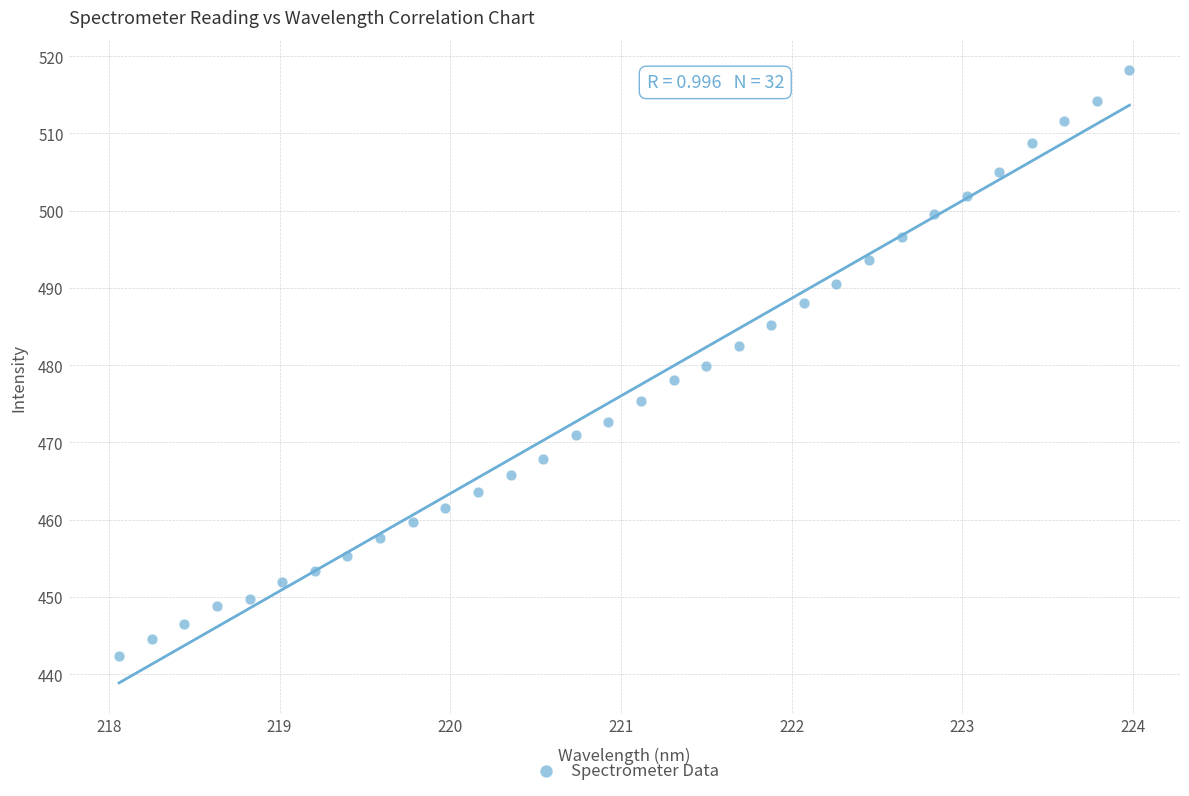

What is the range of Y values (max minus min)?

75.9